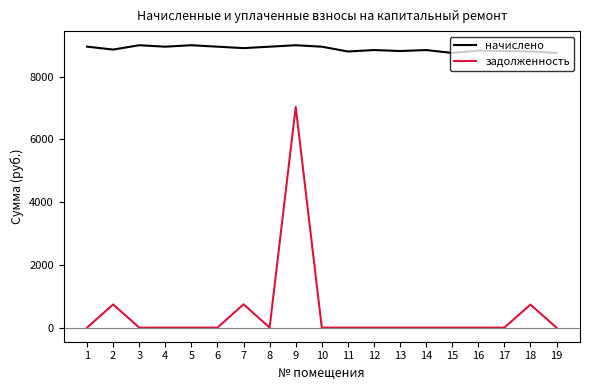

What is the maximum value shown in the chart?

9001.1